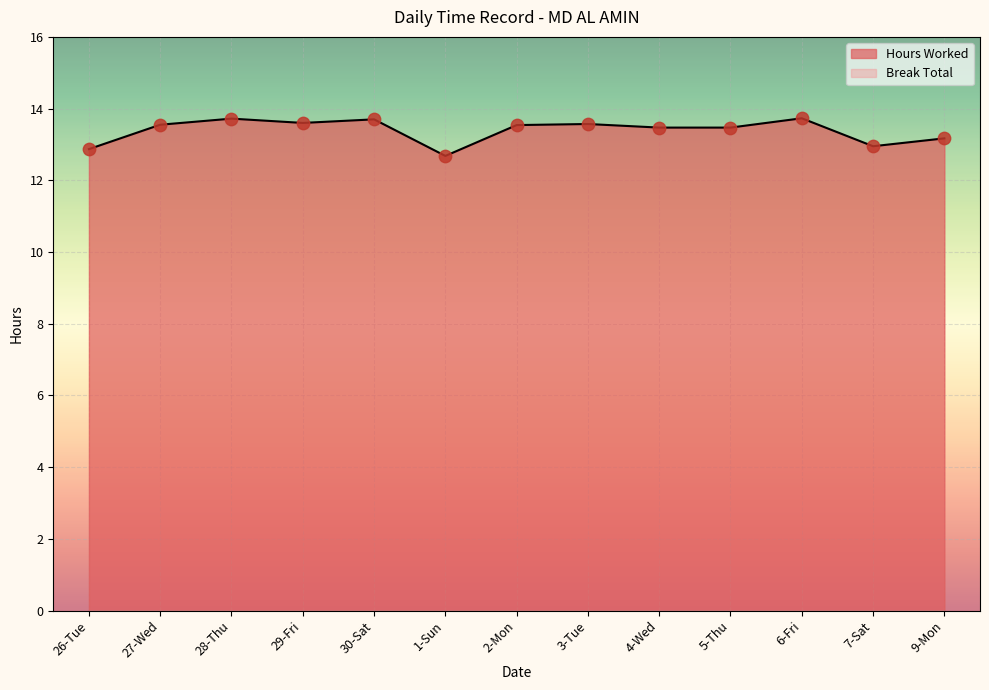

What is the ratio of the value at 4-Wed to the value at 26-Tue?

1.0